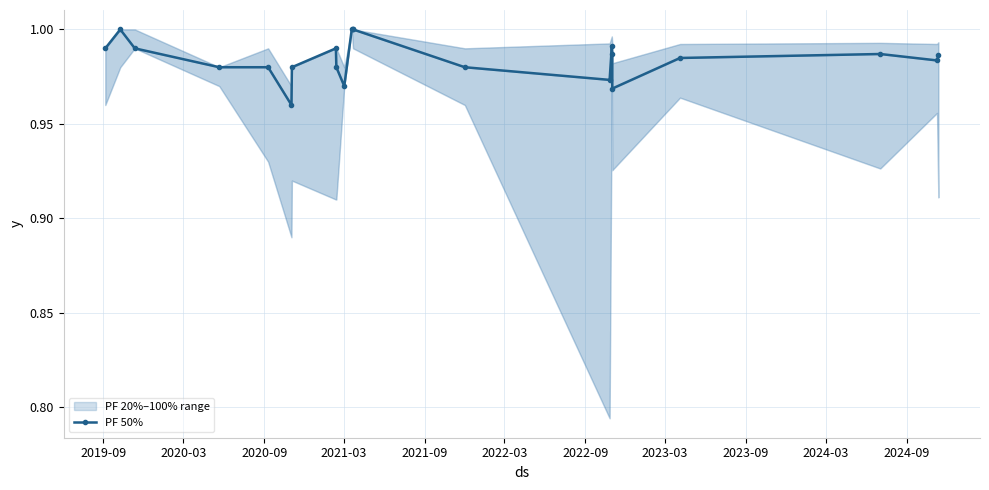

The value at 2021-03 is 0.5. True or false?

False